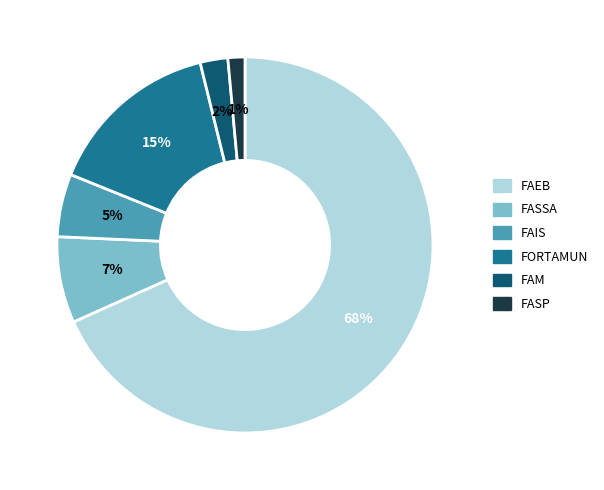

Is the sum of FASP and FAEB greater than half?

Yes